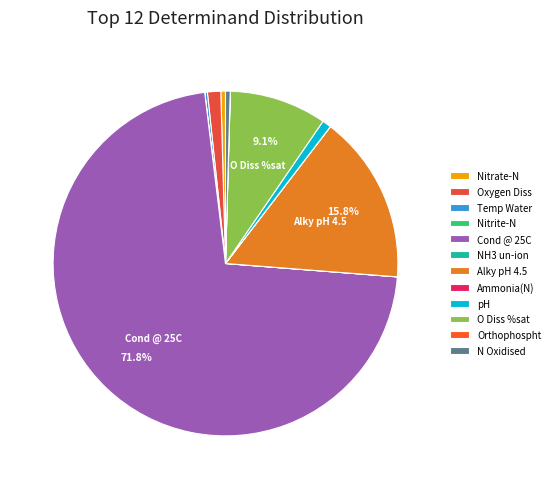

What is the change in value from Oxygen Diss to Temp Water?

-9.7